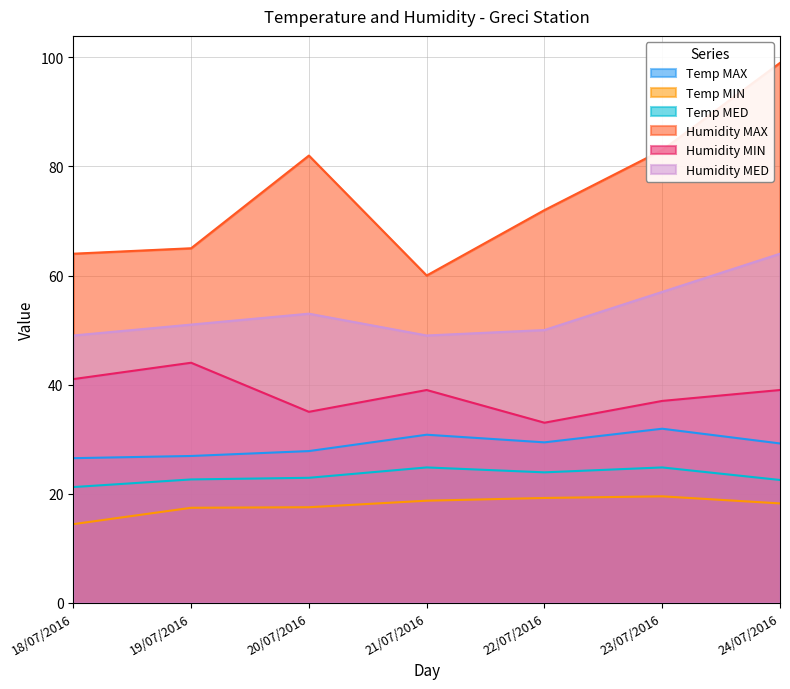

What is the sum of the Humidity MAX values at 23/07/2016 and 21/07/2016?

143.0